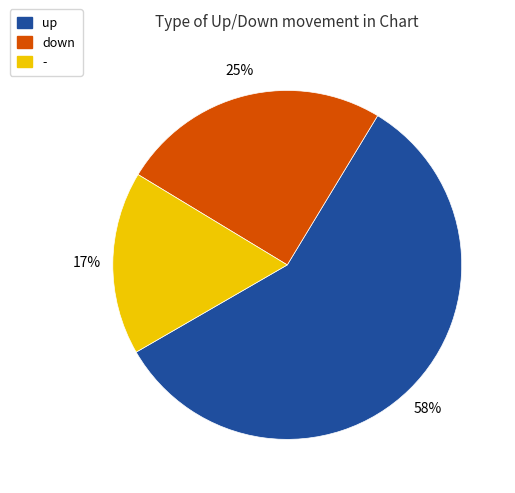

Is the sum of - and up greater than half?

Yes